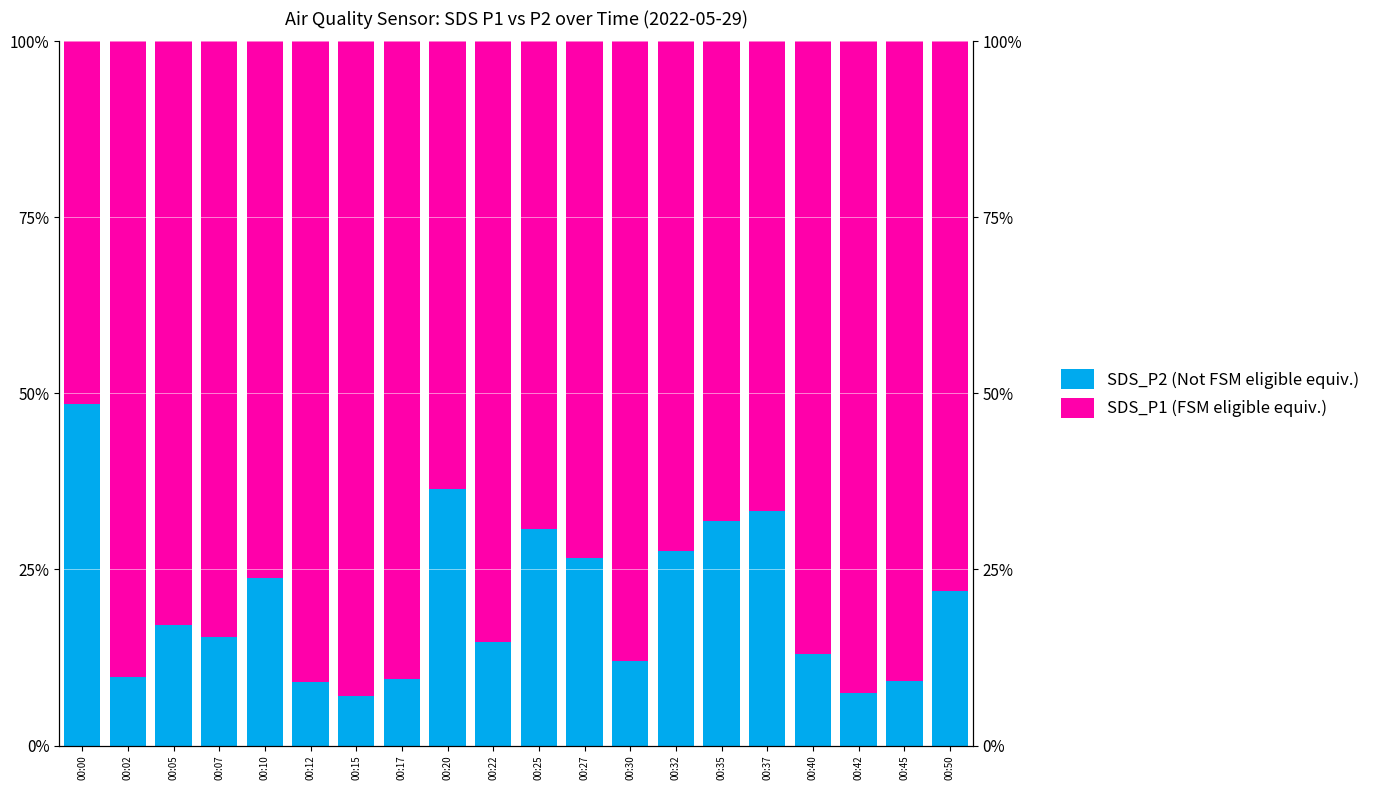

The value of SDS_P1 (FSM eligible equiv.) at 00:32 is 117.6. True or false?

False